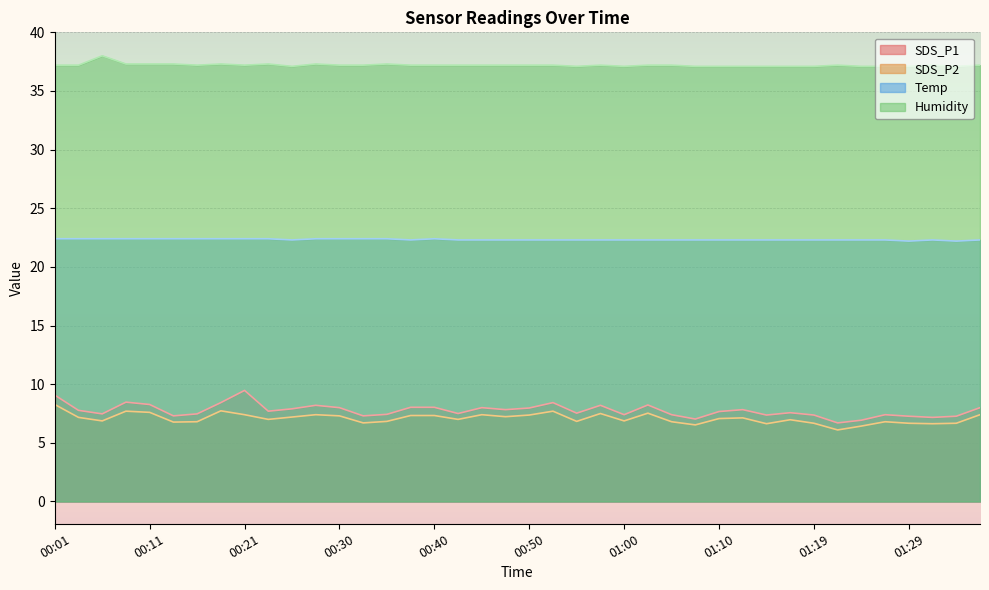

How many lines are shown in the chart?

4